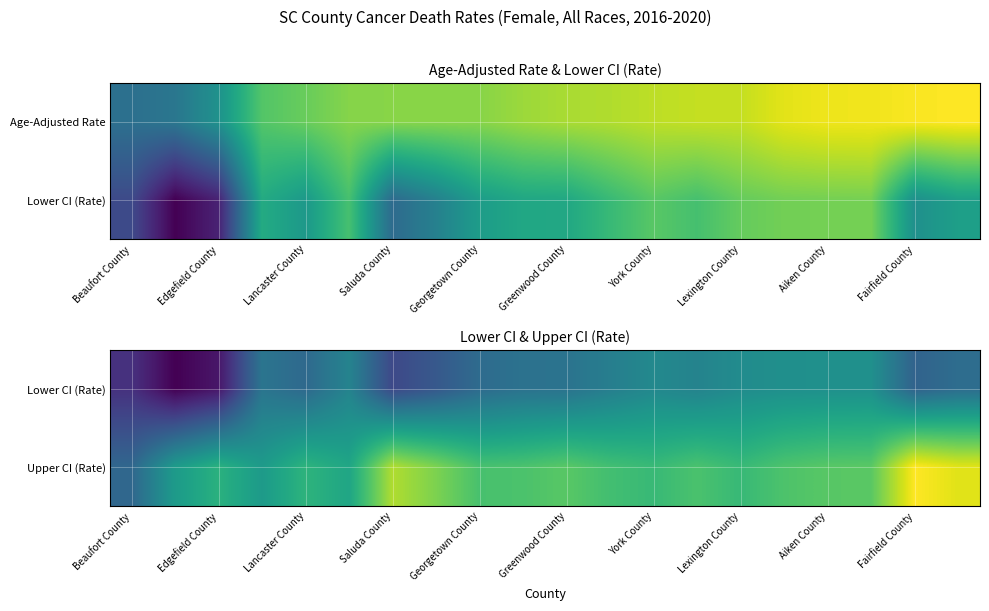

Is it true that Upper CI (Rate) equals 69.1 at Lancaster County?

False